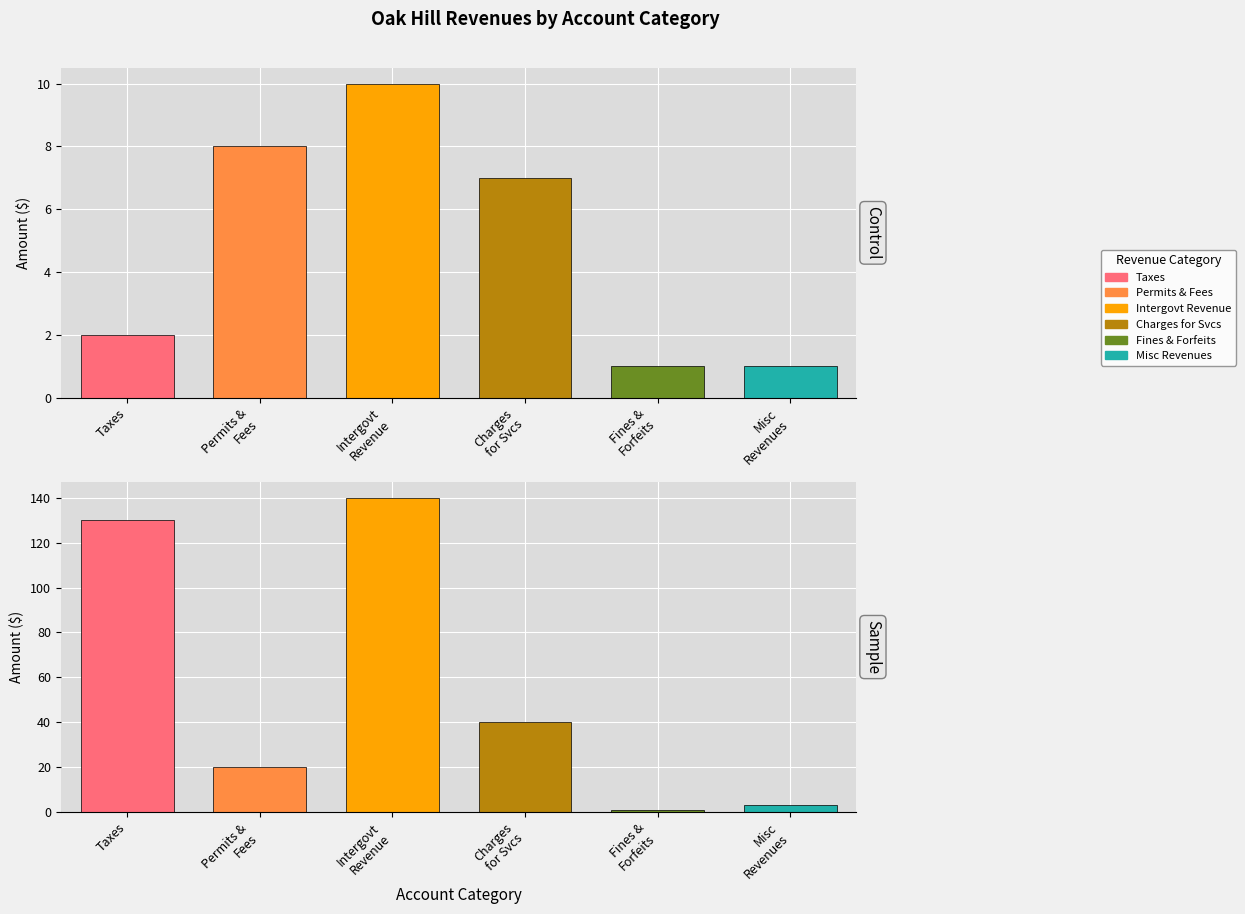

List the labels in order of Sample value, largest first.

Intergovt
Revenue, Taxes, Charges
for Svcs, Permits &
Fees, Misc
Revenues, Fines &
Forfeits